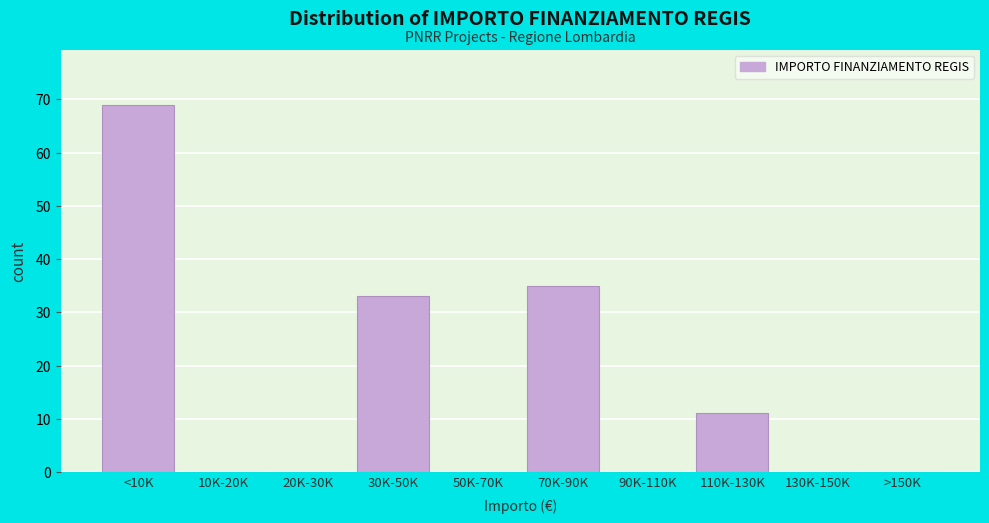

Reading left to right, list all the values displayed in this chart.

<10K=69	10K-20K=0	20K-30K=0	30K-50K=33	50K-70K=0	70K-90K=35	90K-110K=0	110K-130K=11	130K-150K=0	>150K=0